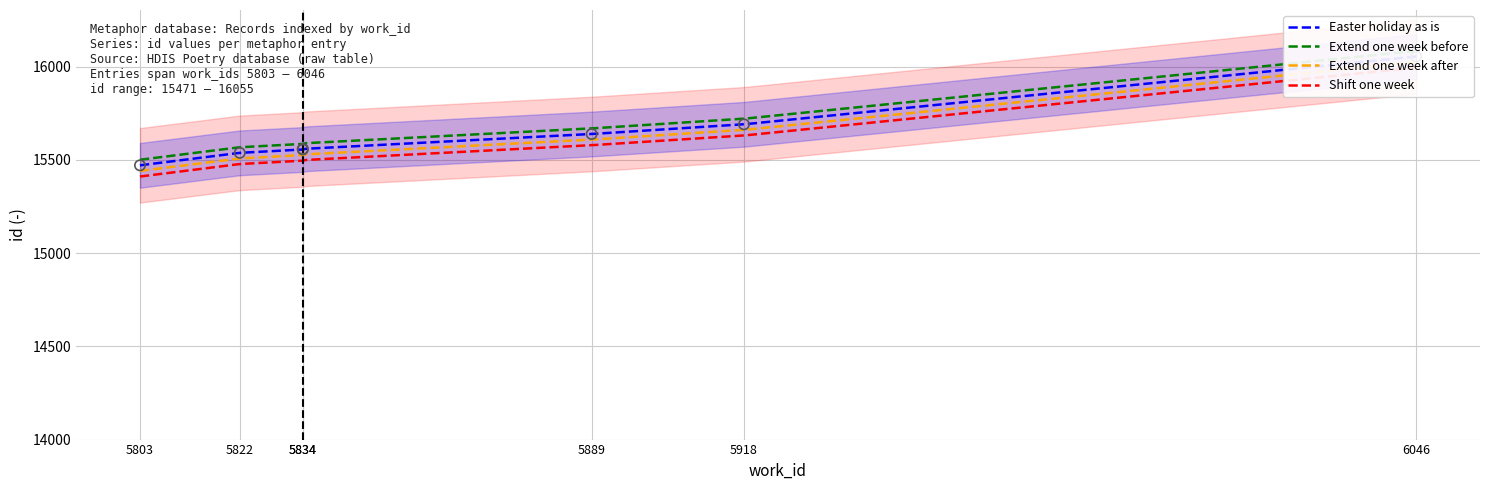

What is the change in value from 5889 to 6046?

+416